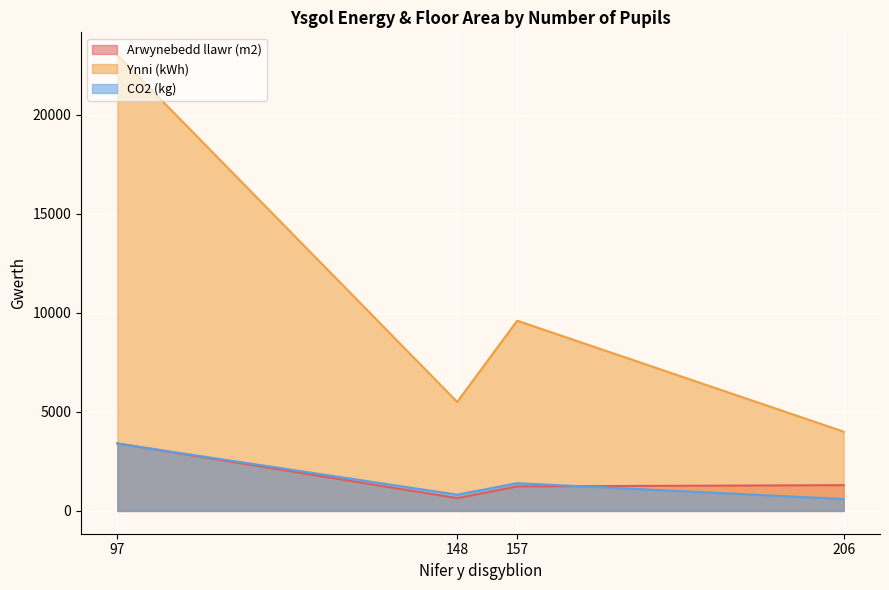

What is the maximum value for CO2 (kg)?

3400